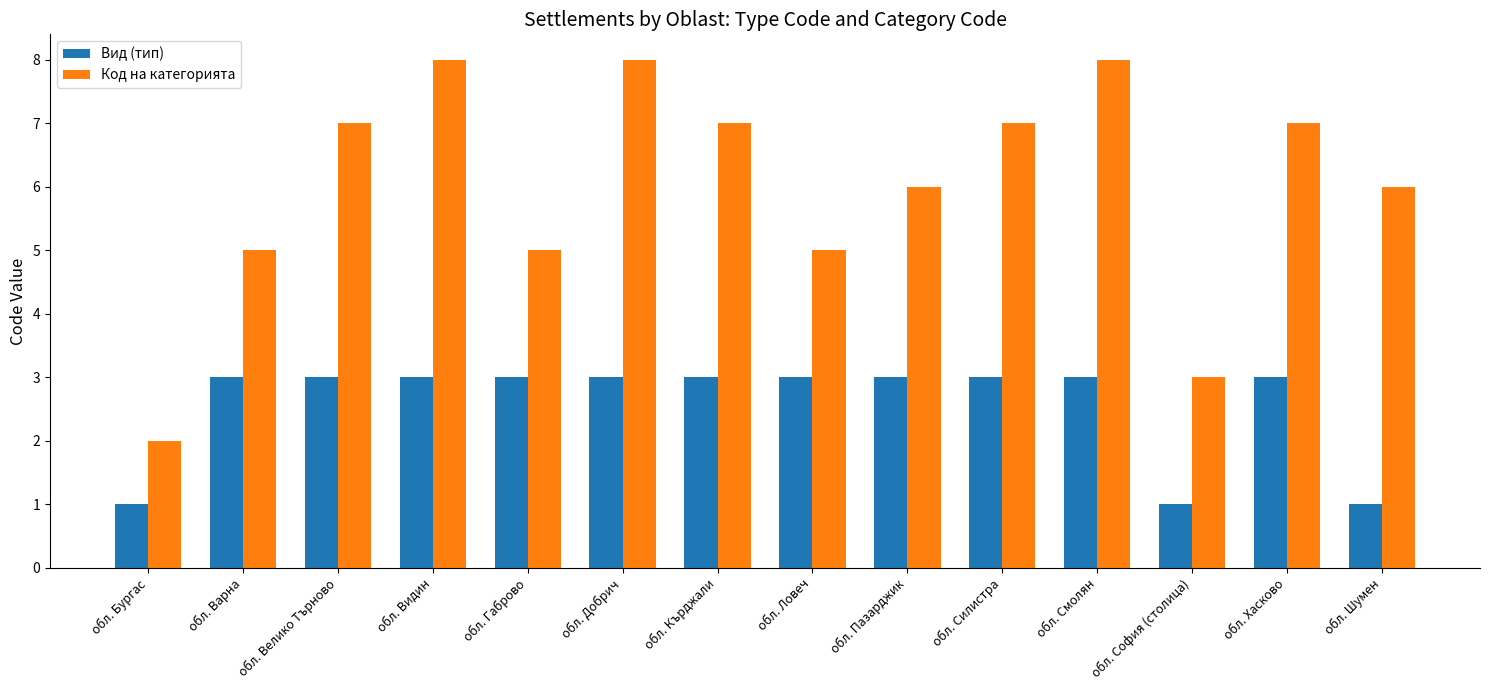

How many Код на категорията values are between 5 and 7?

9